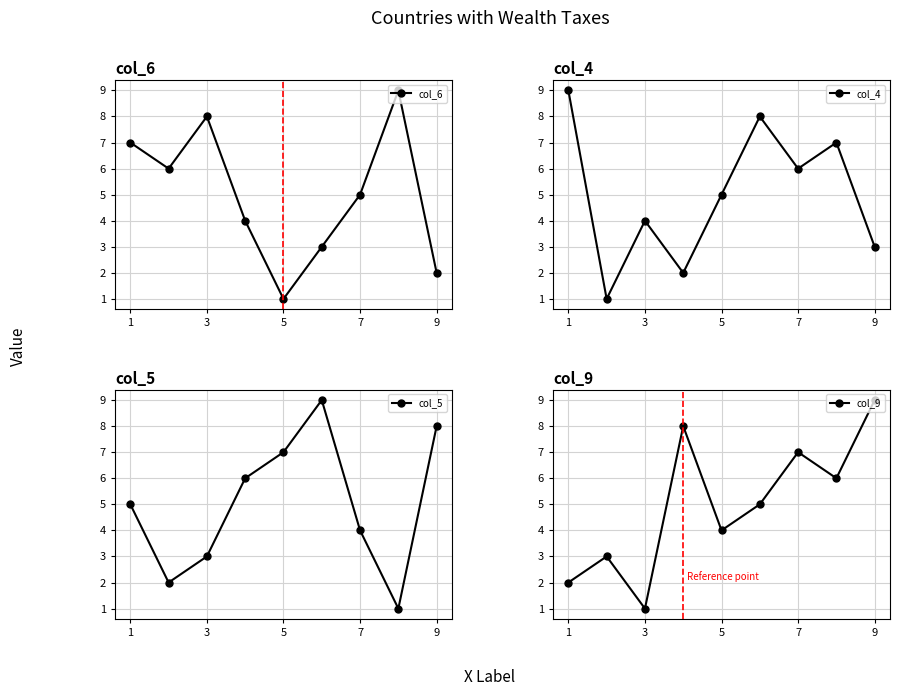

Which series has the largest total across all categories?

col_6